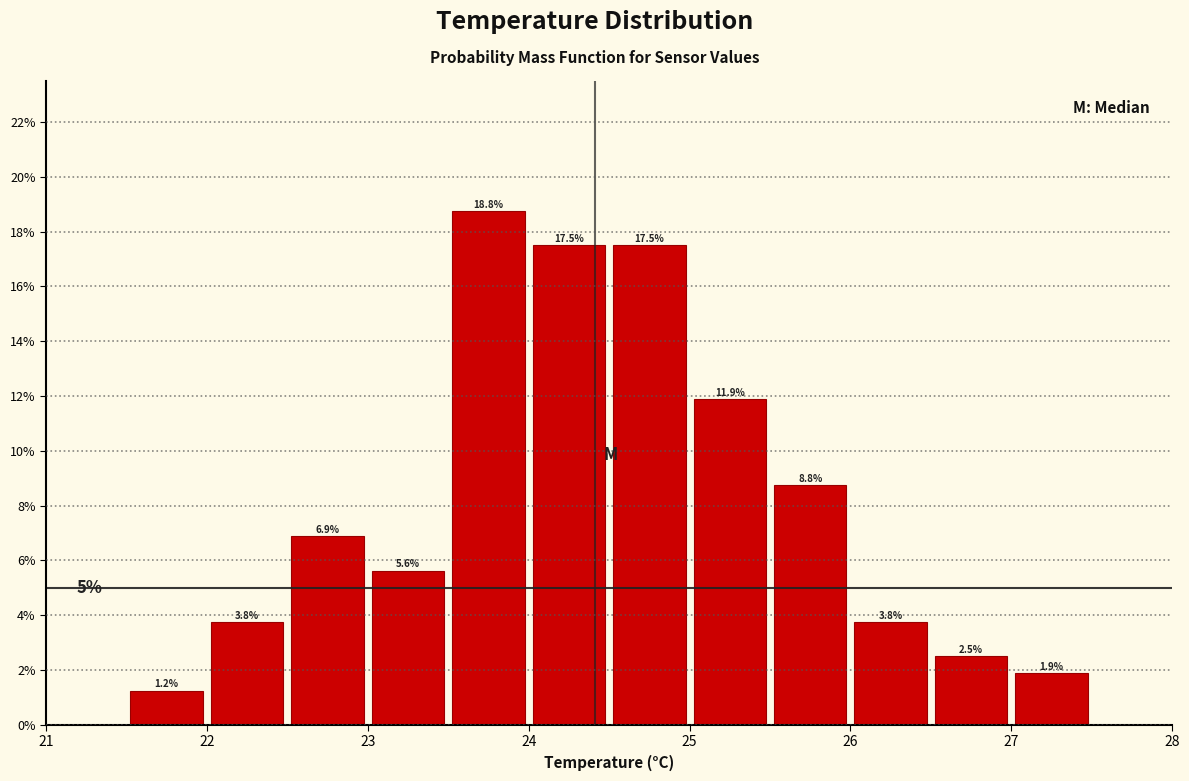

Reading left to right, transcribe this chart: for each bar, give the range it covers on the x-axis and its height.

21.5 to 22.0: 1.2
22.0 to 22.5: 3.8
22.5 to 23.0: 6.9
23.0 to 23.5: 5.6
23.5 to 24.0: 18.8
24.0 to 24.5: 17.5
24.5 to 25.0: 17.5
25.0 to 25.5: 11.9
25.5 to 26.0: 8.8
26.0 to 26.5: 3.8
26.5 to 27.0: 2.5
27.0 to 27.5: 1.9